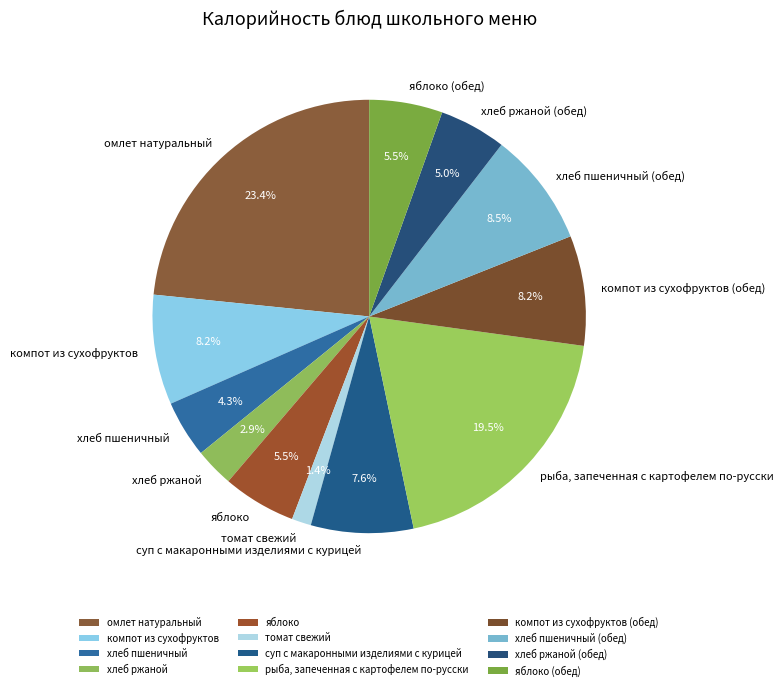

To the nearest percent, what is the difference between the largest and smallest slice percentages?

22%